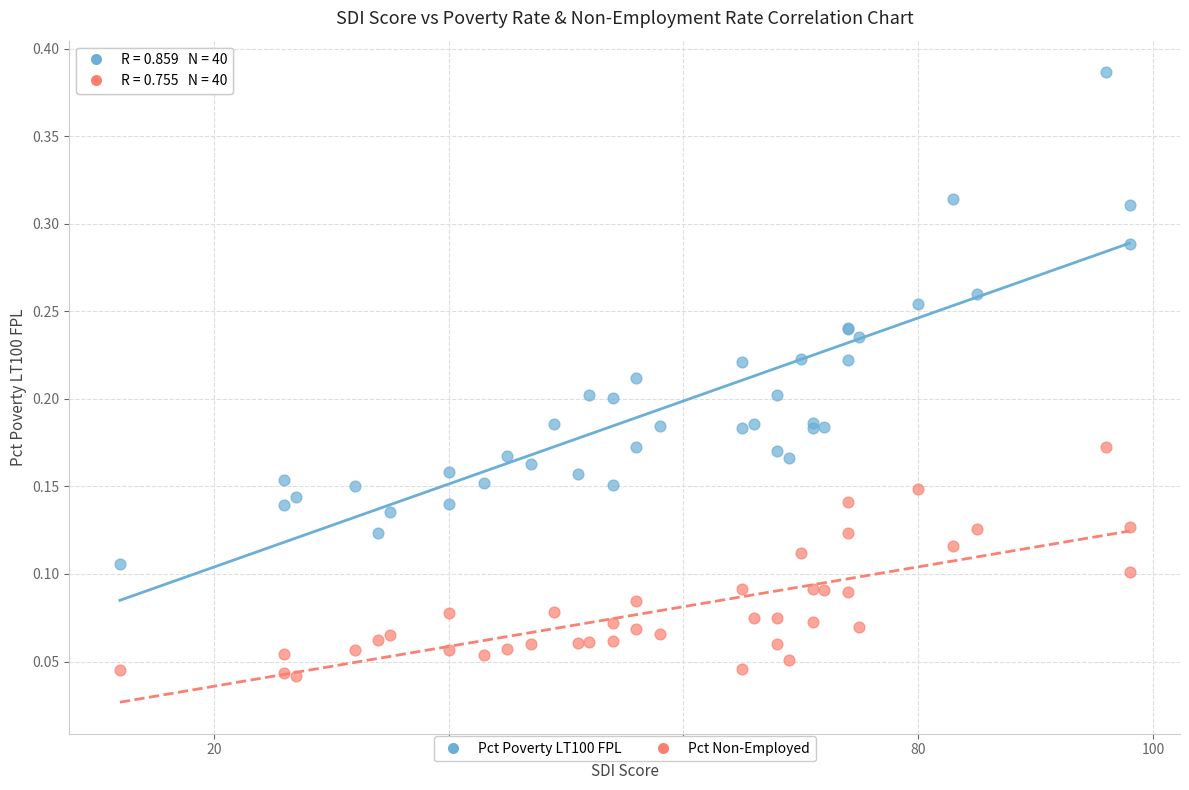

What is the X range (max minus min) for the scatter plot?

86.0